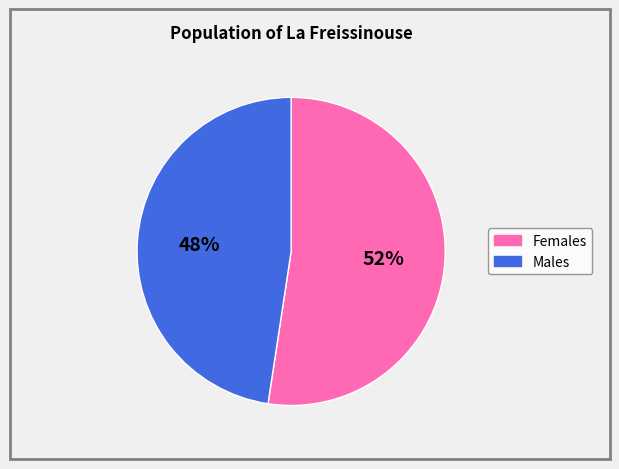

Does any single category account for the majority?

Yes